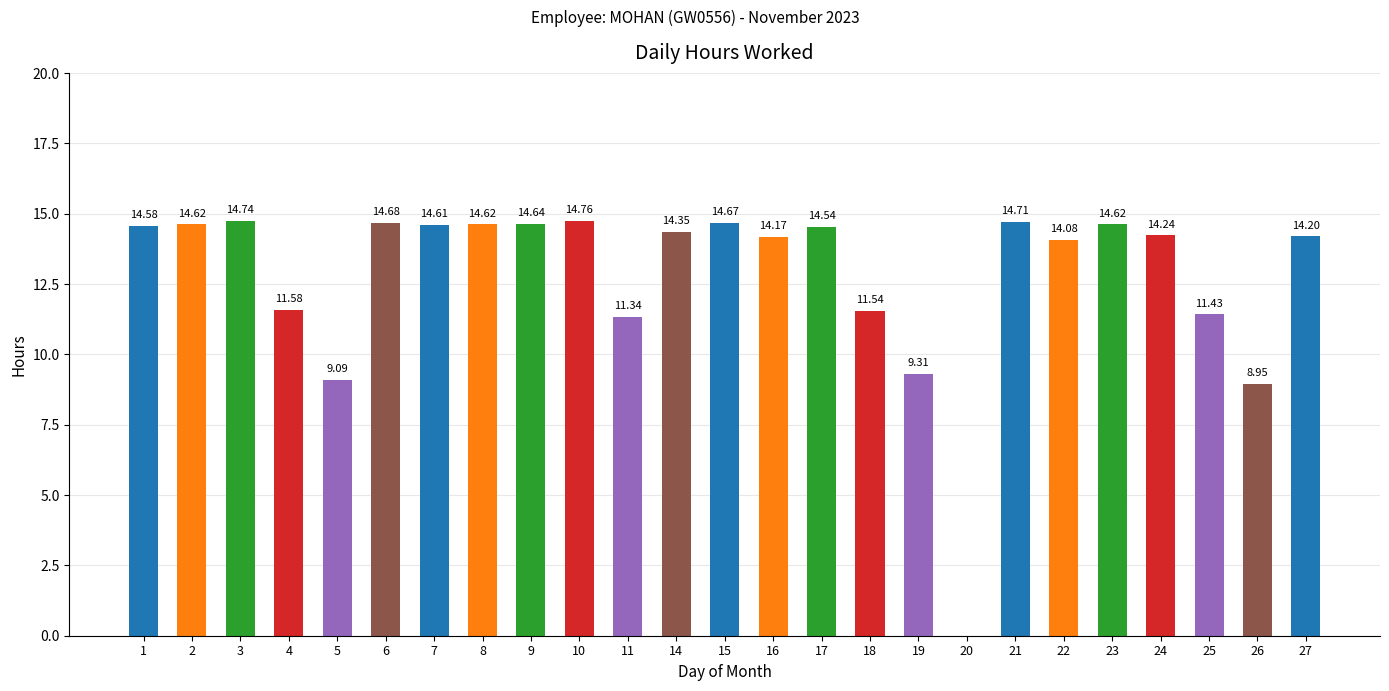

Read the value at 17.

14.5